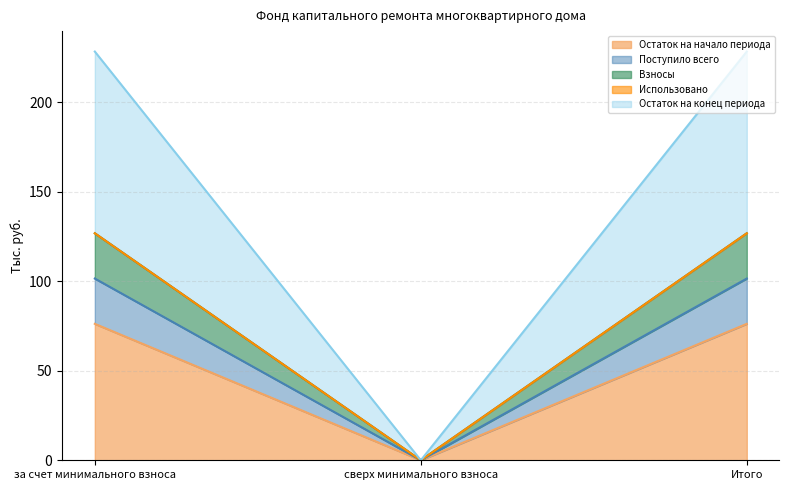

How many lines are shown in the chart?

5